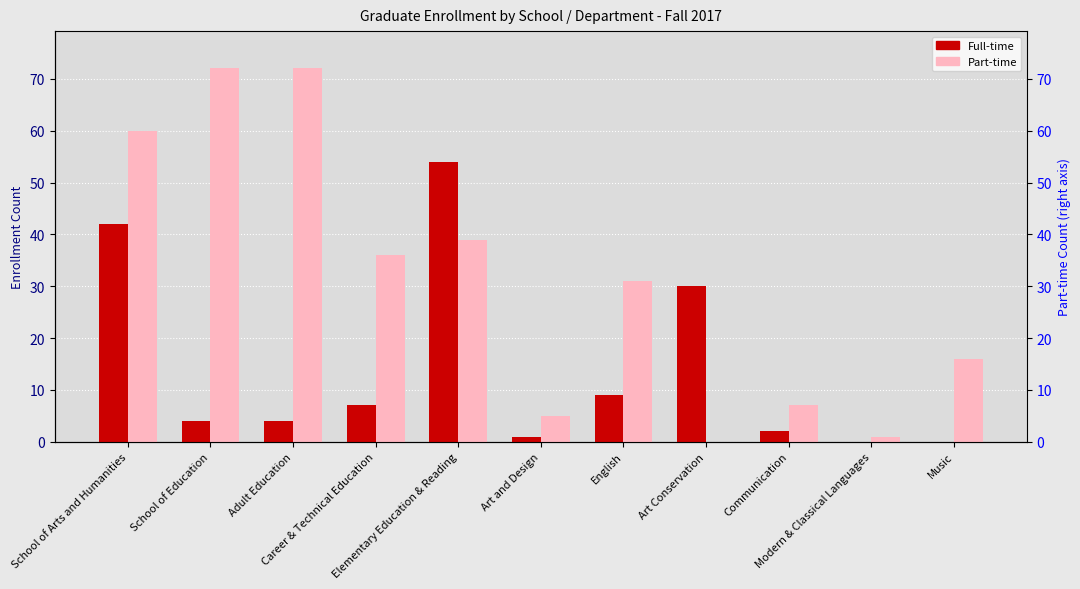

Which series changed the most between Career & Technical Education and Elementary Education & Reading?

Full-time